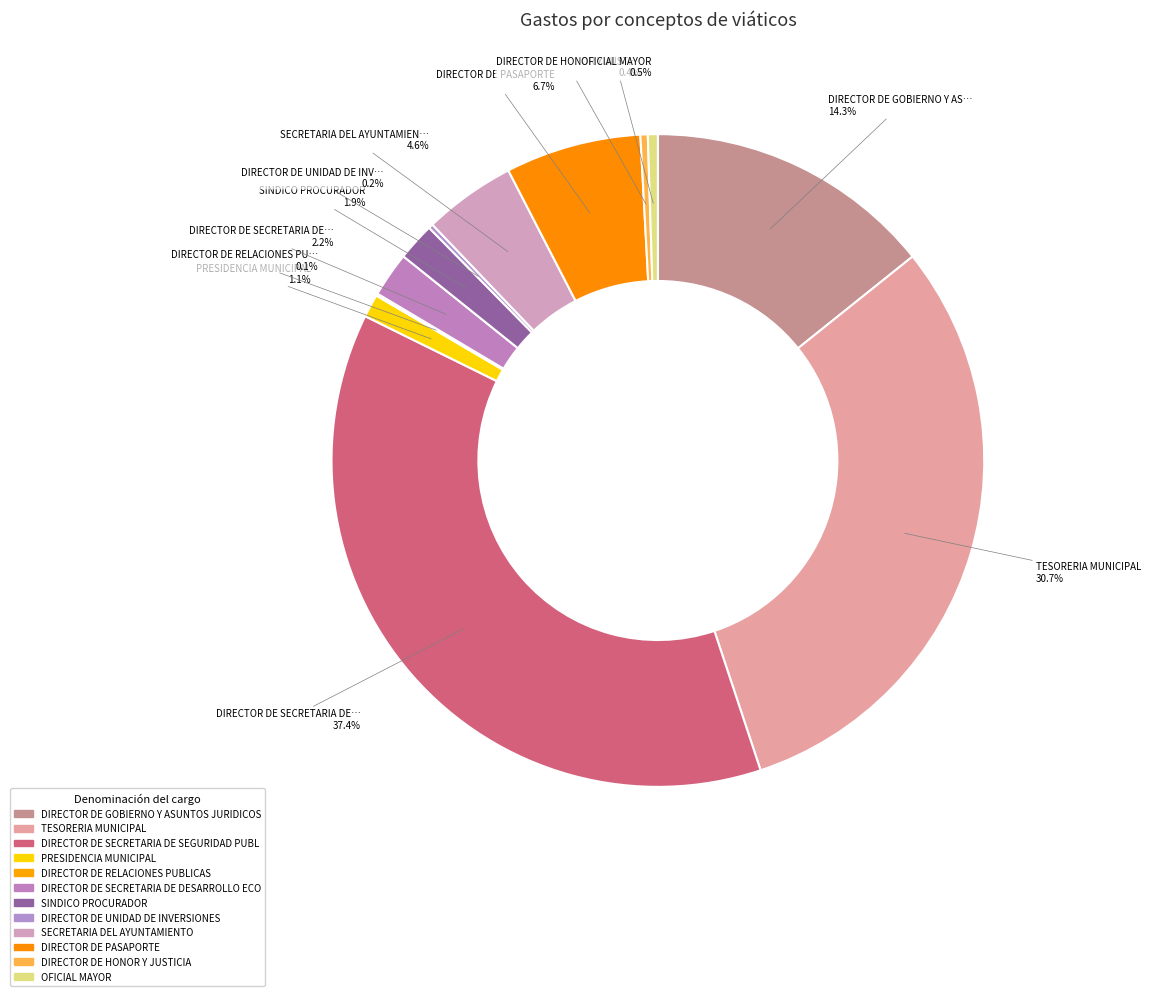

To the nearest percent, what is the average slice percentage?

8%